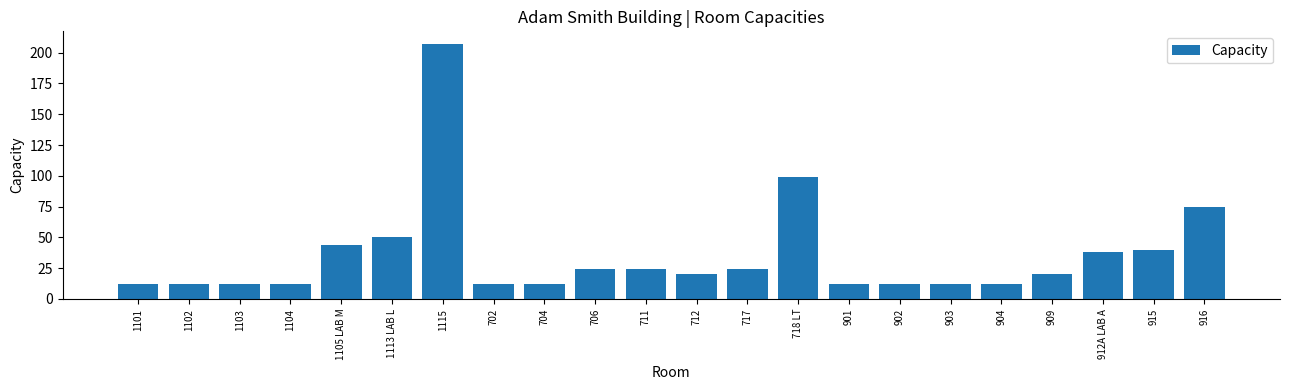

What is the minimum value shown in the chart?

12